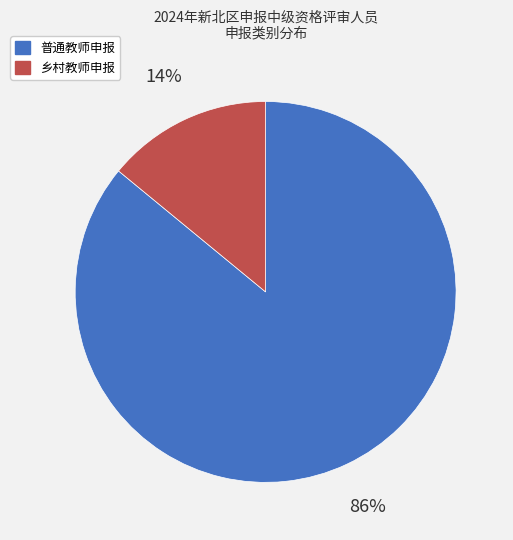

What is the ratio of the value at 普通教师申报 to the value at 乡村教师申报?

6.1